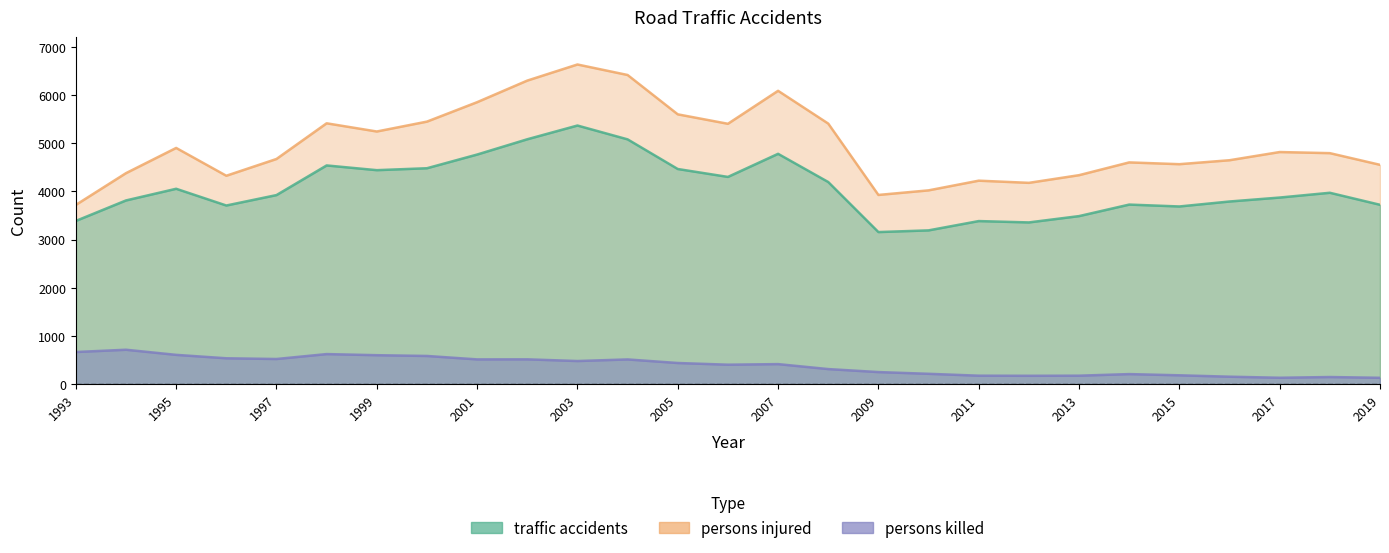

Between 2007 and 2004, which is larger?

2004